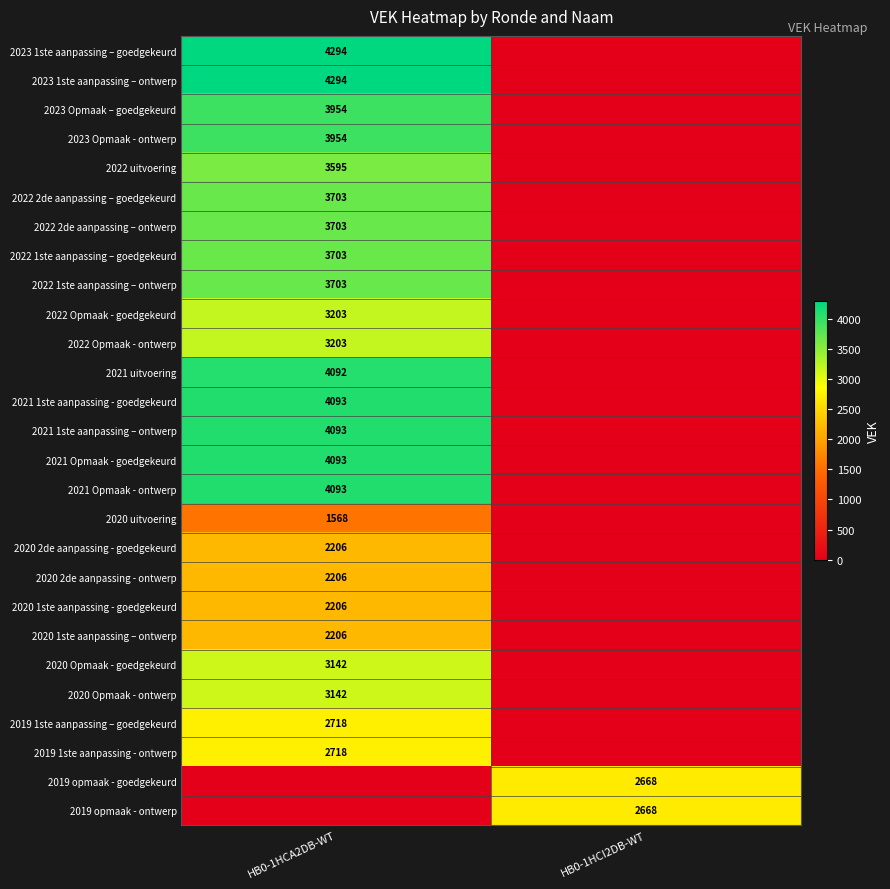

True or false: 2023 1ste aanpassing – goedgekeurd has a value of 4294 at HB0-1HCA2DB-WT.

True